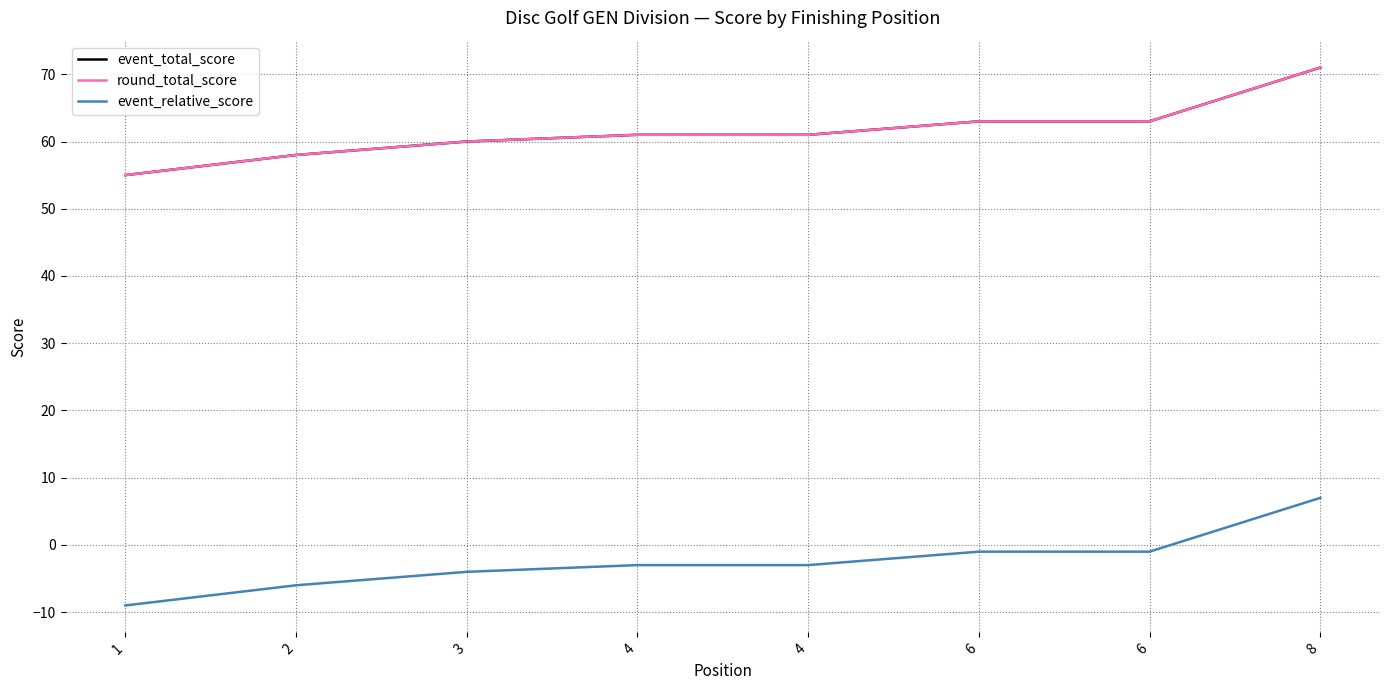

Does the chart display data point markers on the line(s)?

No